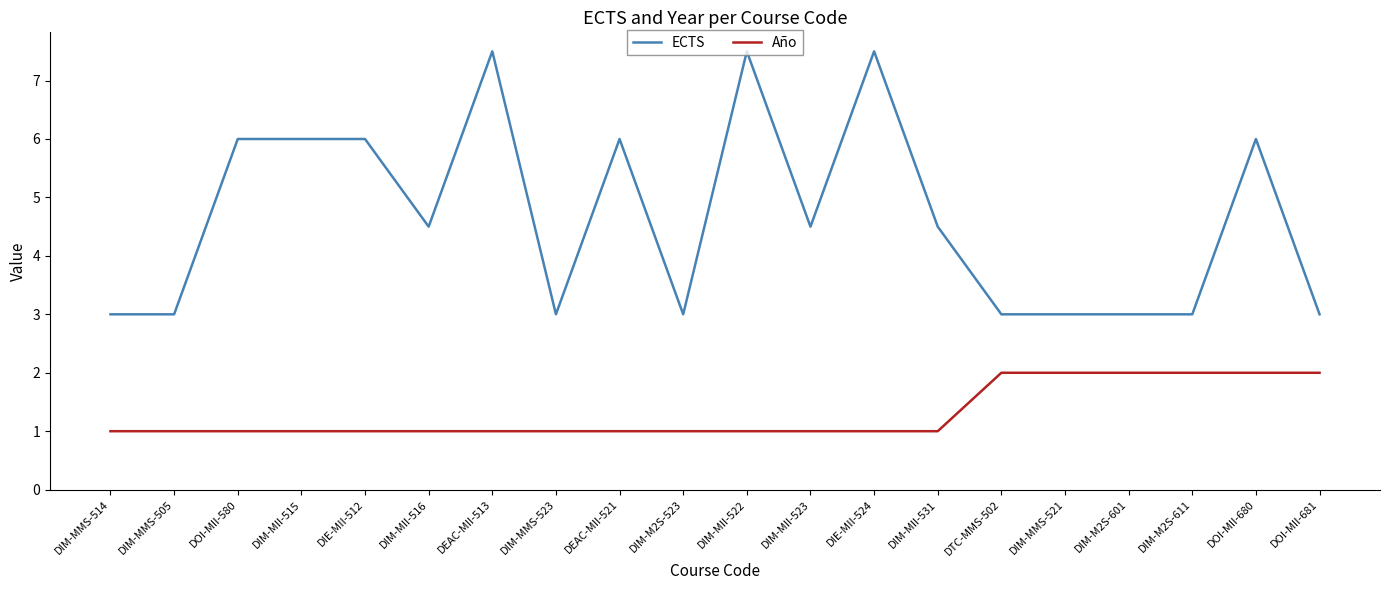

True or false: ECTS and Año cross at least once.

False